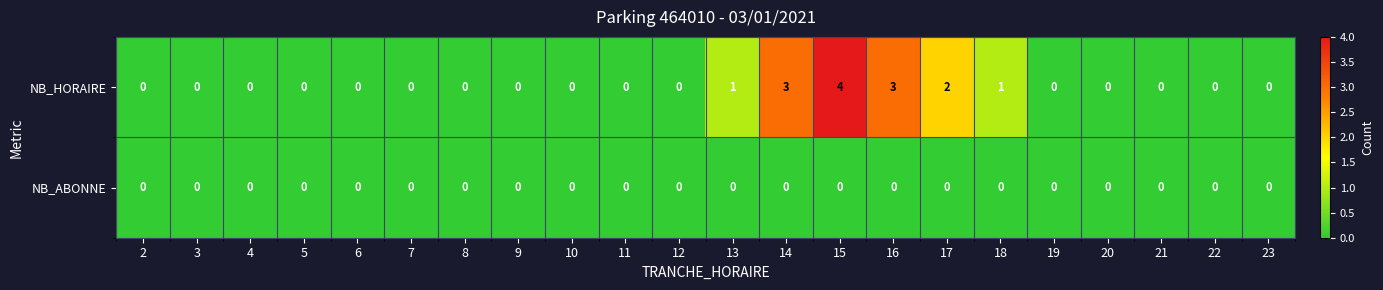

What is the difference between the NB_HORAIRE values at 6 and 14?

3